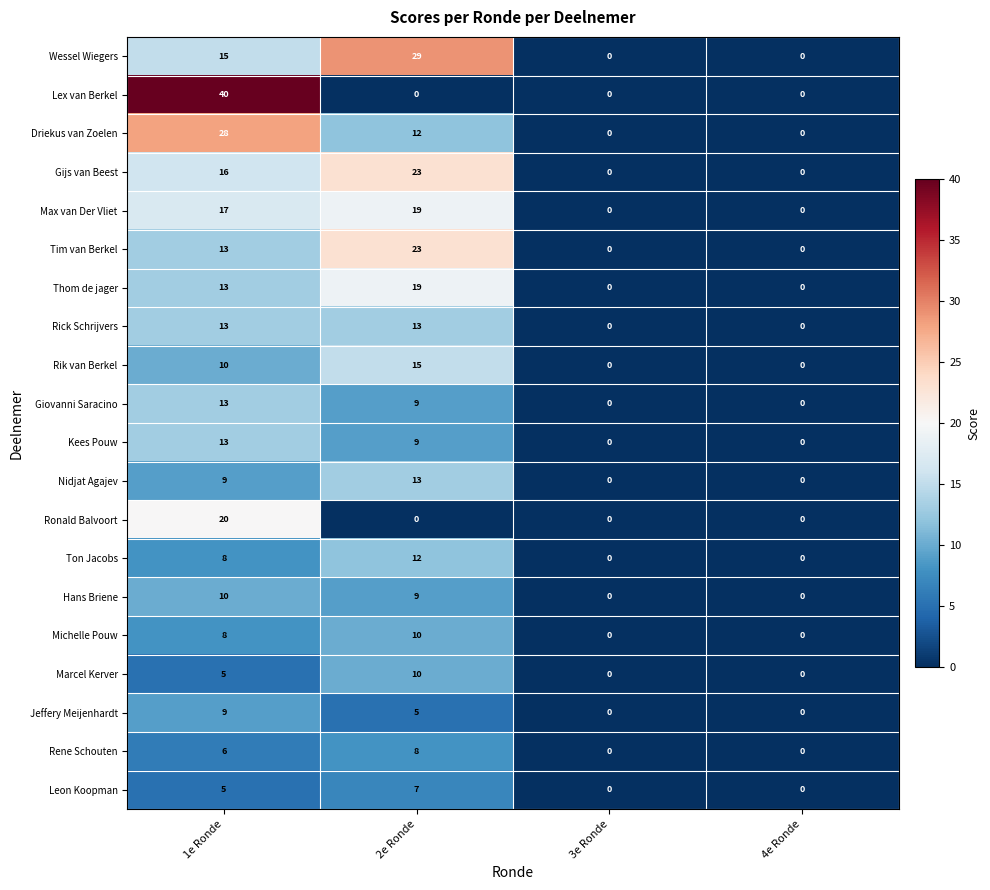

What value does the Max van Der Vliet series have at 1e Ronde, to the nearest 5?

15